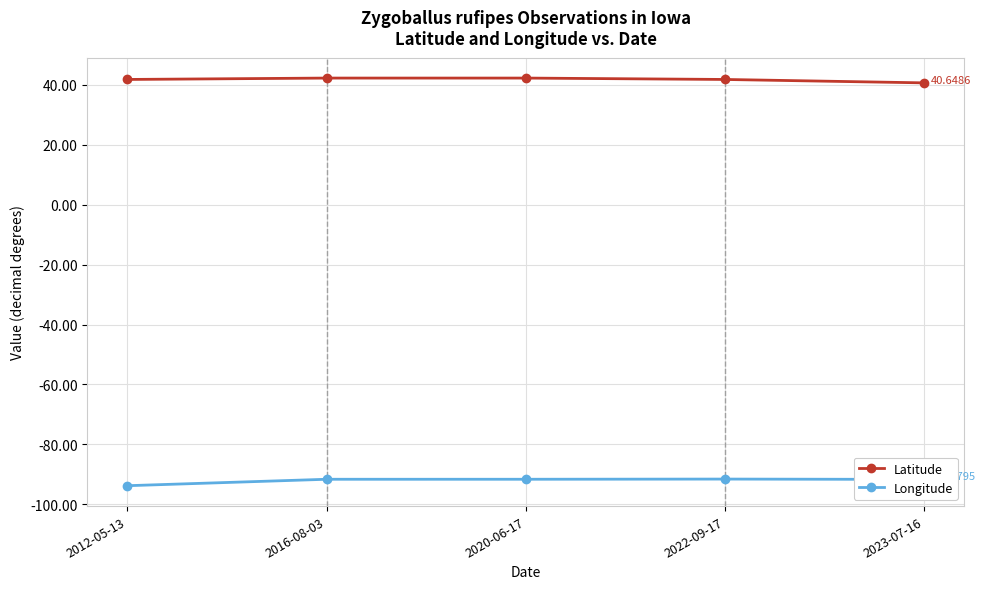

What is the difference between the maximum and minimum values in the Longitude series?

2.2